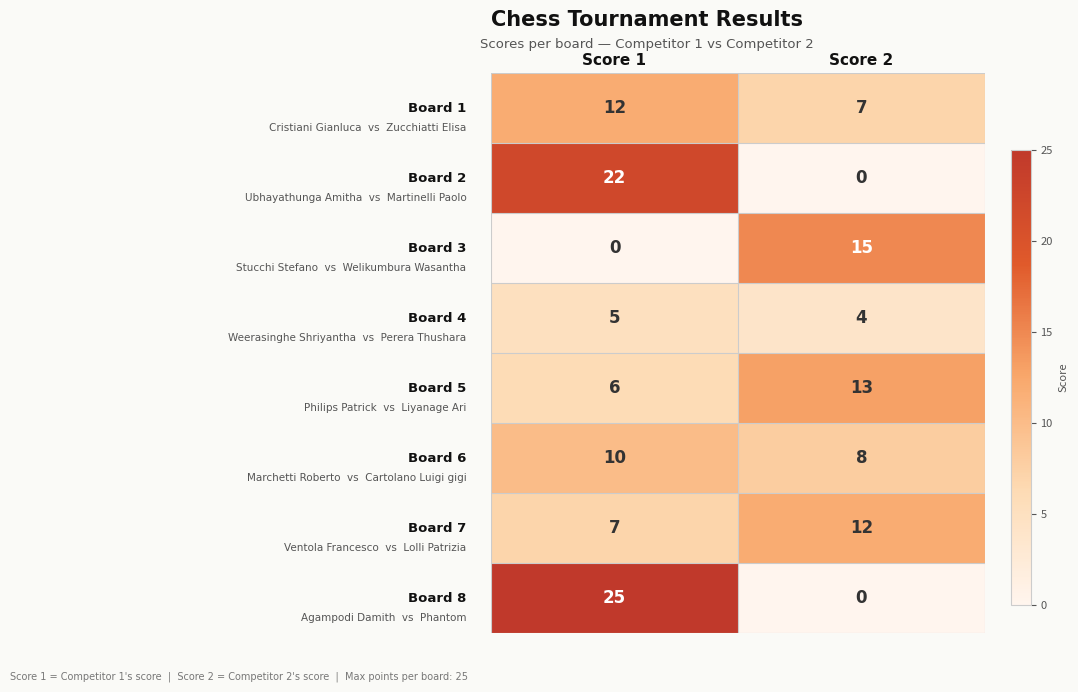

What is the difference between the highest and lowest values at Score 2?

15